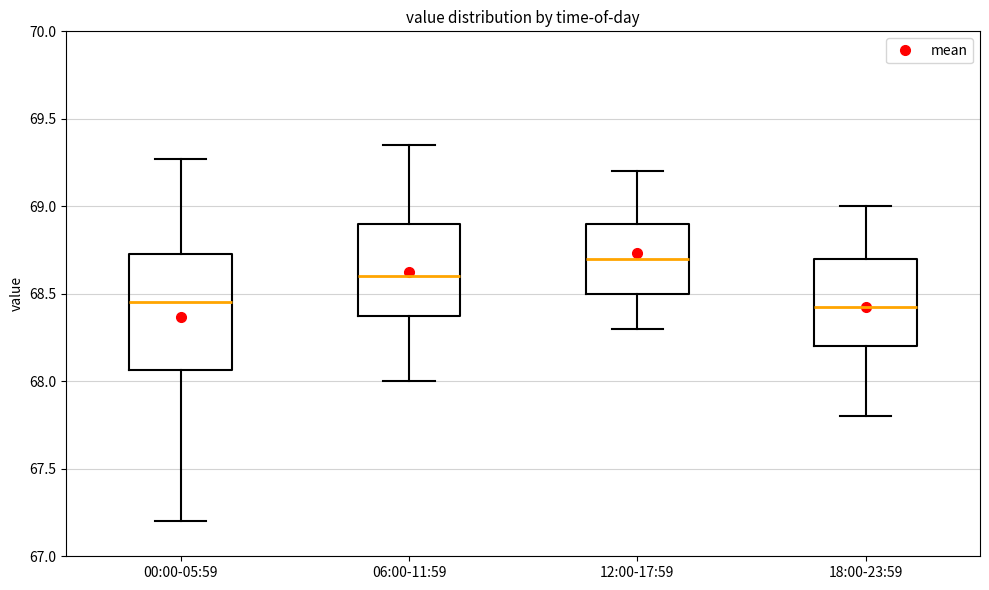

Which box is the tallest, from its lower edge to its upper edge?

00:00-05:59